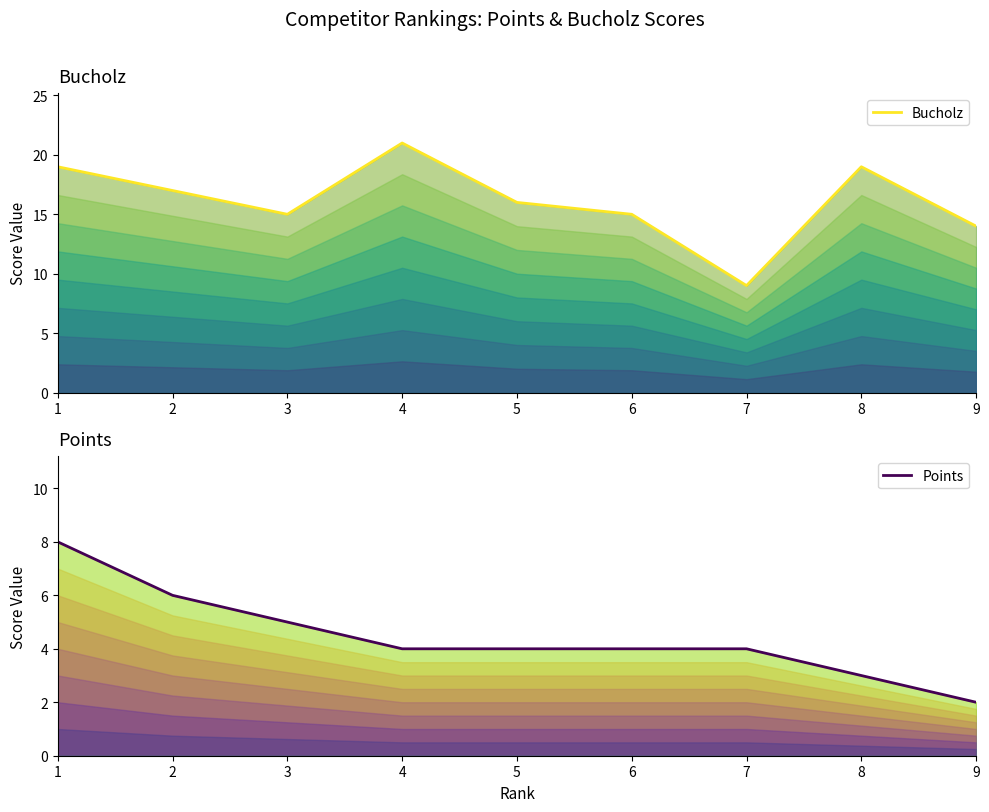

How many lines are shown in the chart?

2